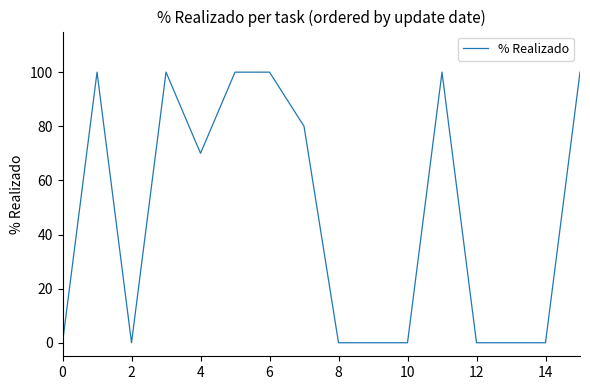

What is the greatest value displayed?

100